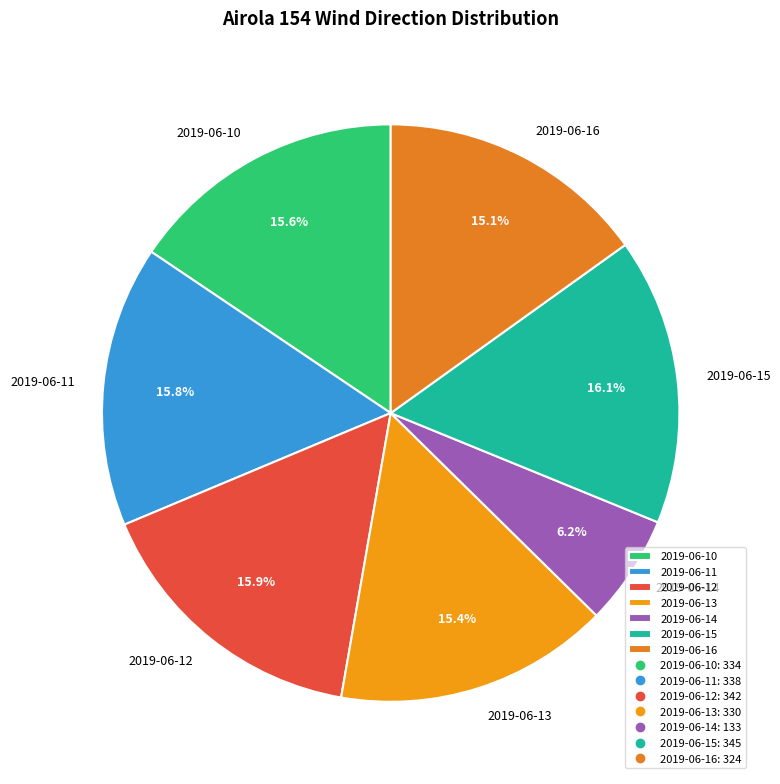

The 2019-06-16 slice represents 15% of the pie. True or false?

True